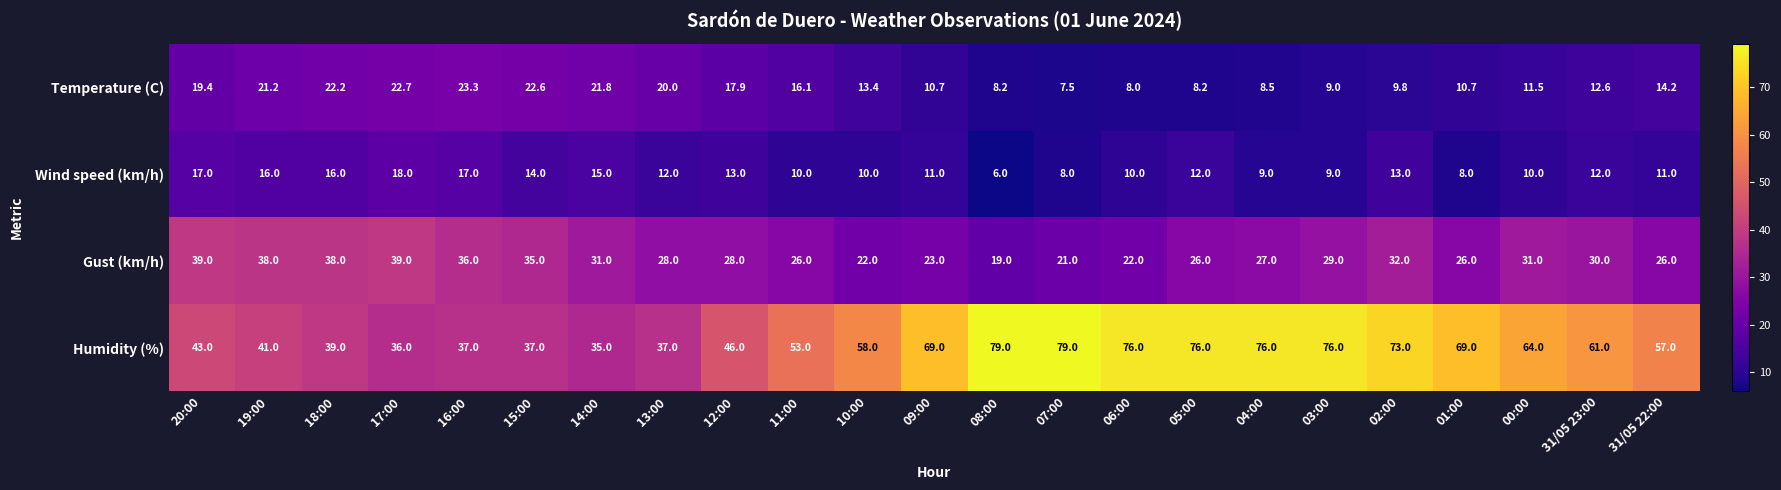

At which category is the sum across all series the highest?

02:00